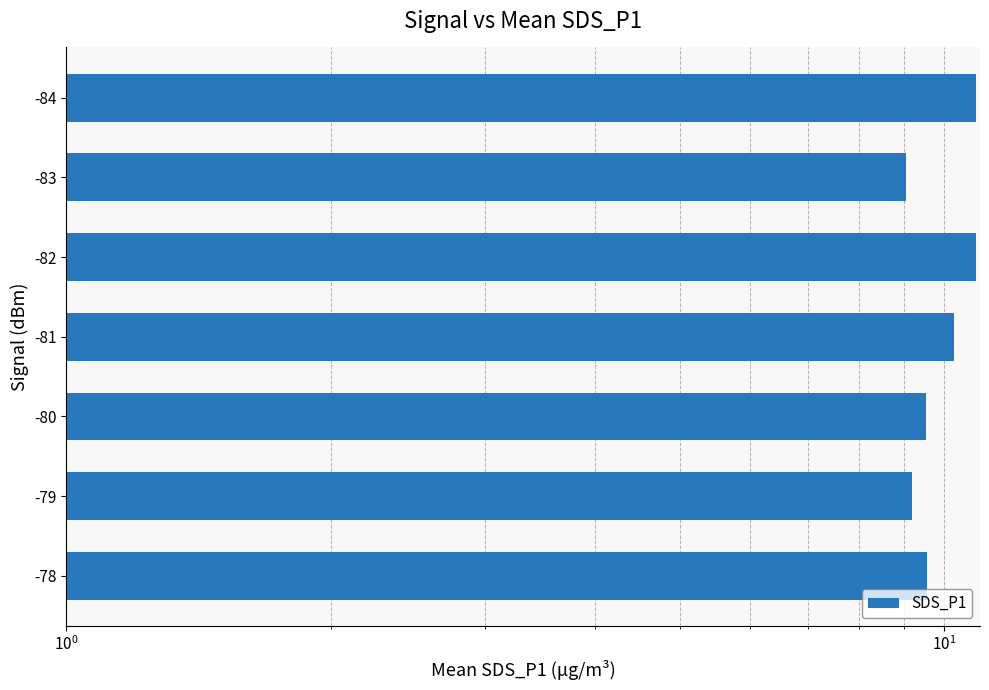

What is the minimum value shown in the chart?

9.1